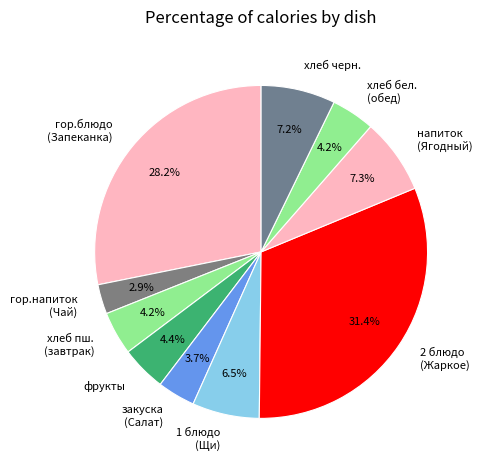

Which category has the smallest portion of the pie?

гор.напиток (Чай)